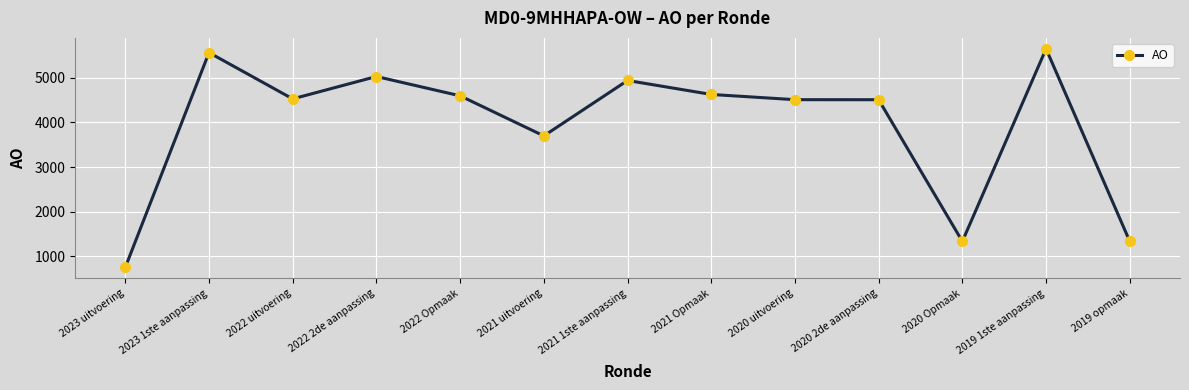

How many data points are less than 4526?

6